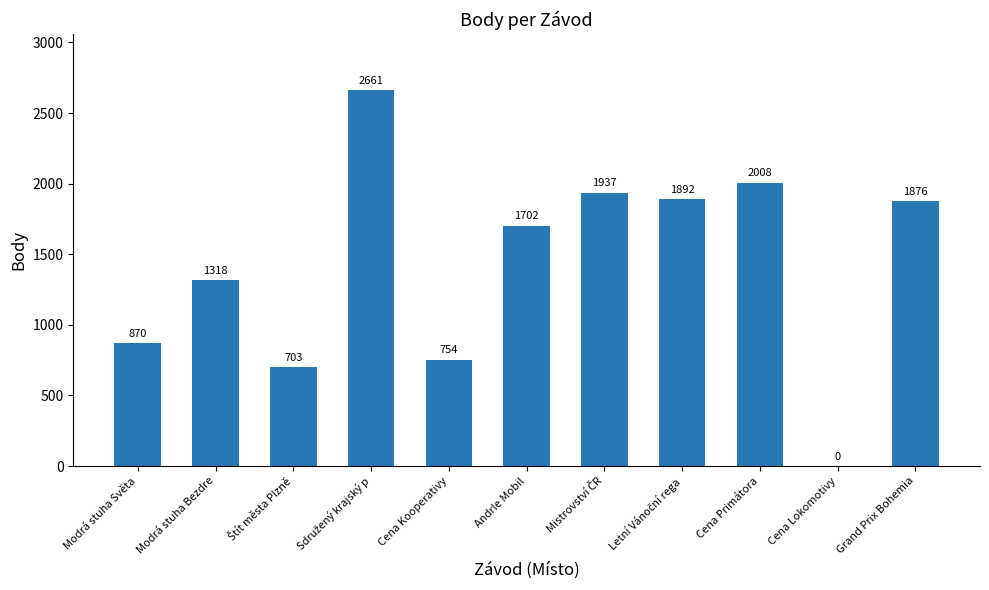

Where is the data nearest to the value 1330?

Modrá stuha Bezdre